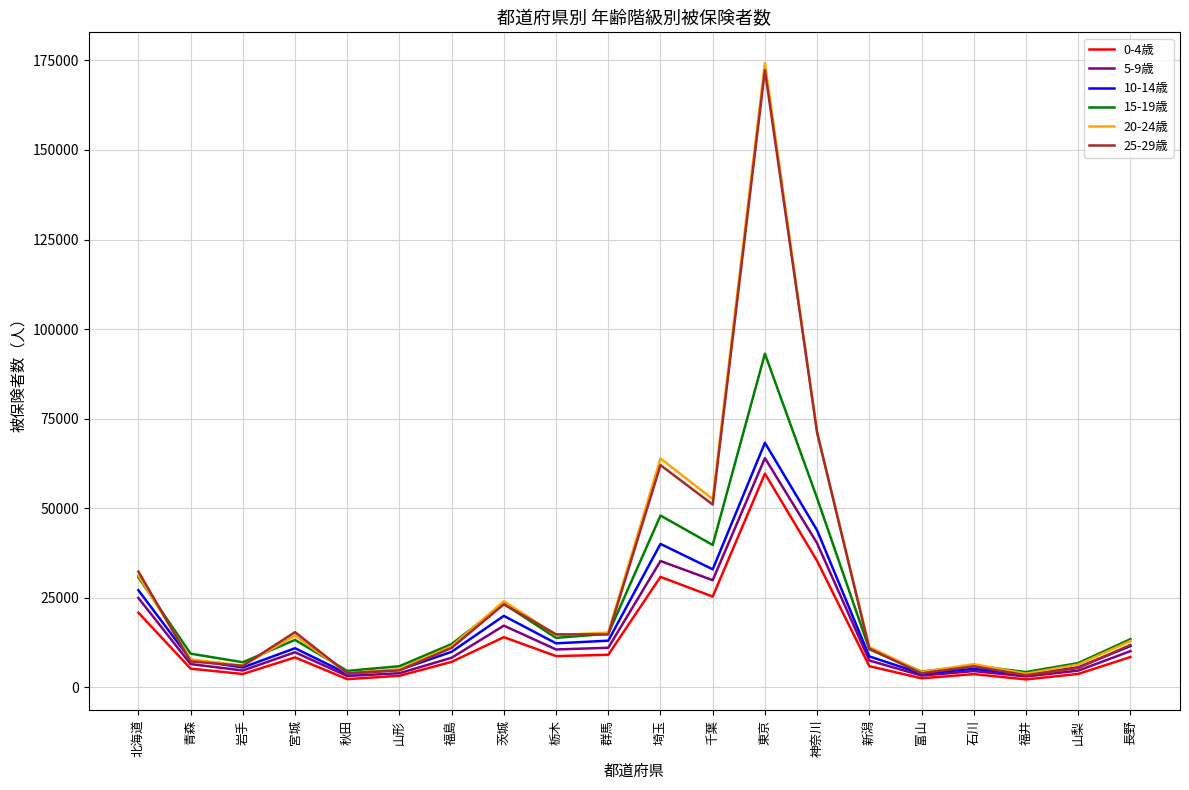

How many lines are shown in the chart?

6